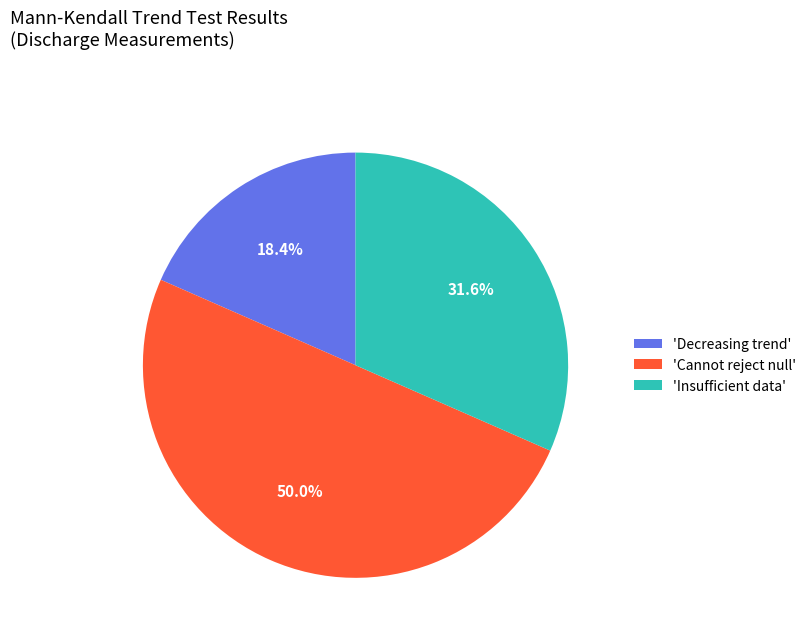

Approximately how many times larger is the value at 'Decreasing trend' compared to 'Cannot reject null'?

0.4